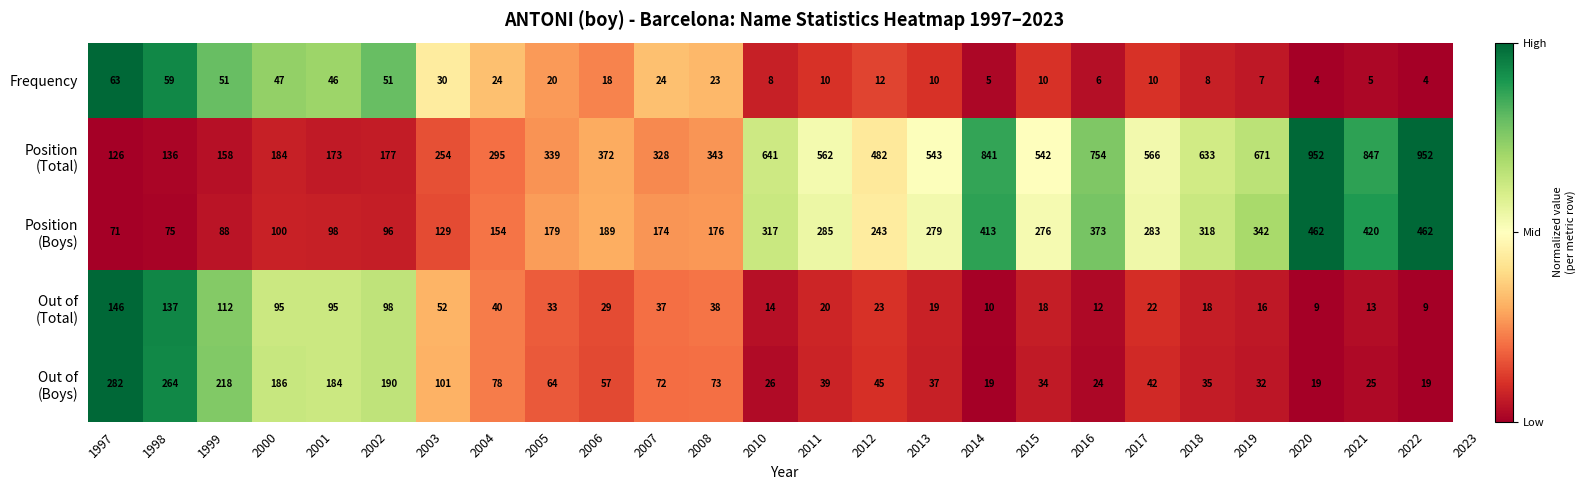

At which label is Frequency closest to 33?

2003